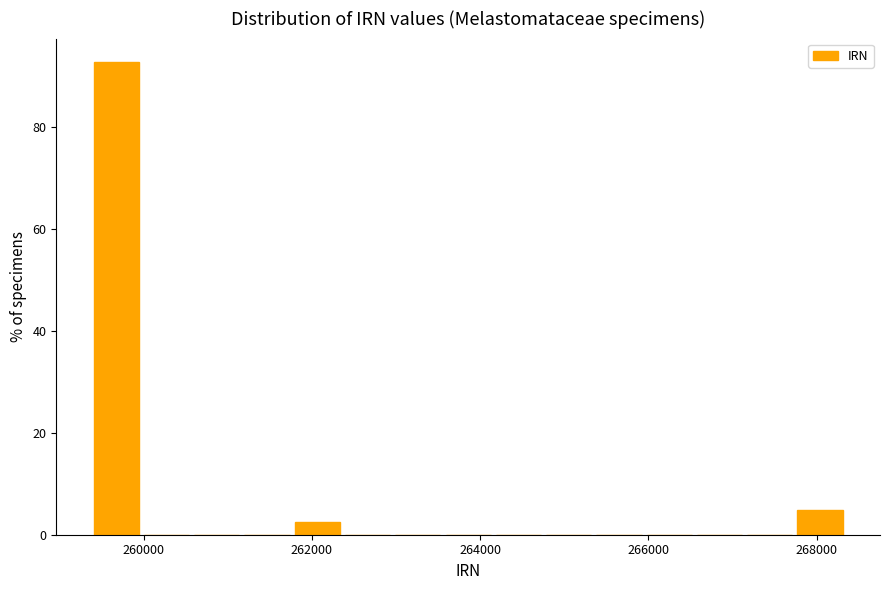

Read against the x-axis, roughly where is the centre of the tallest bar?

259600